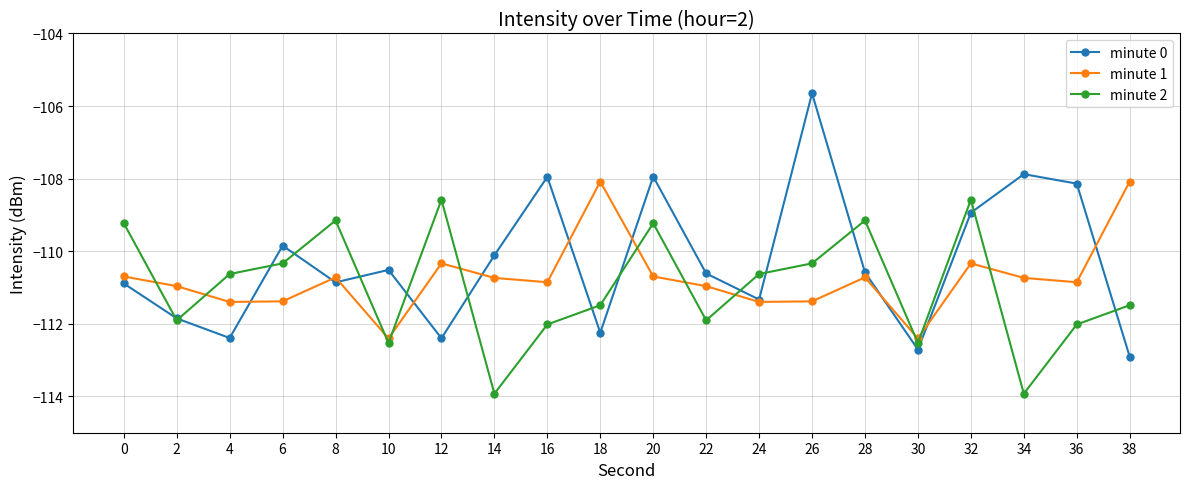

How many distinct data groups are displayed?

3